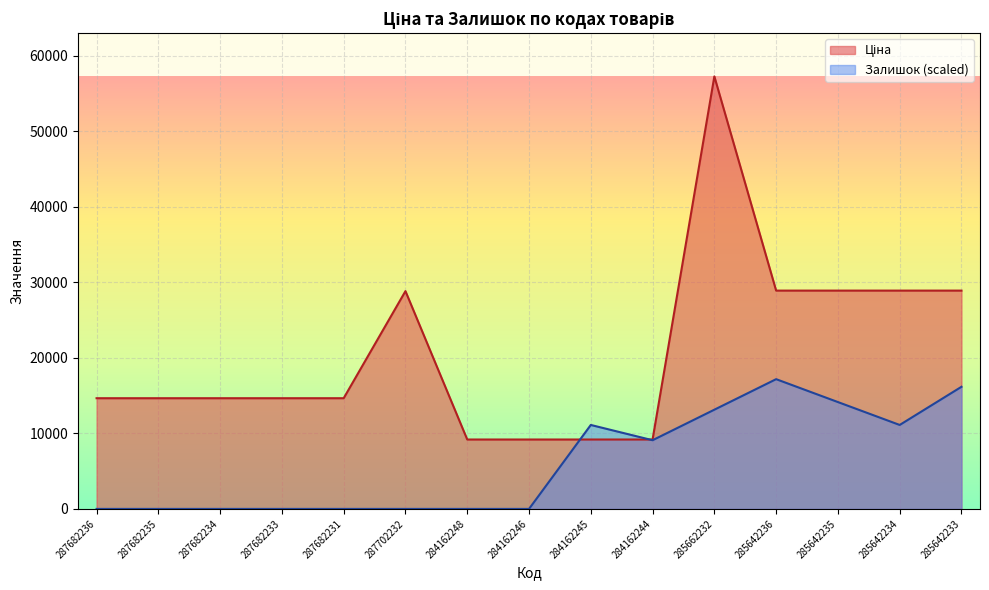

List the labels in order of Ціна value, largest first.

285662232, 285642236, 285642235, 285642234, 285642233, 287702232, 287682236, 287682235, 287682234, 287682233, 287682231, 284162248, 284162246, 284162245, 284162244